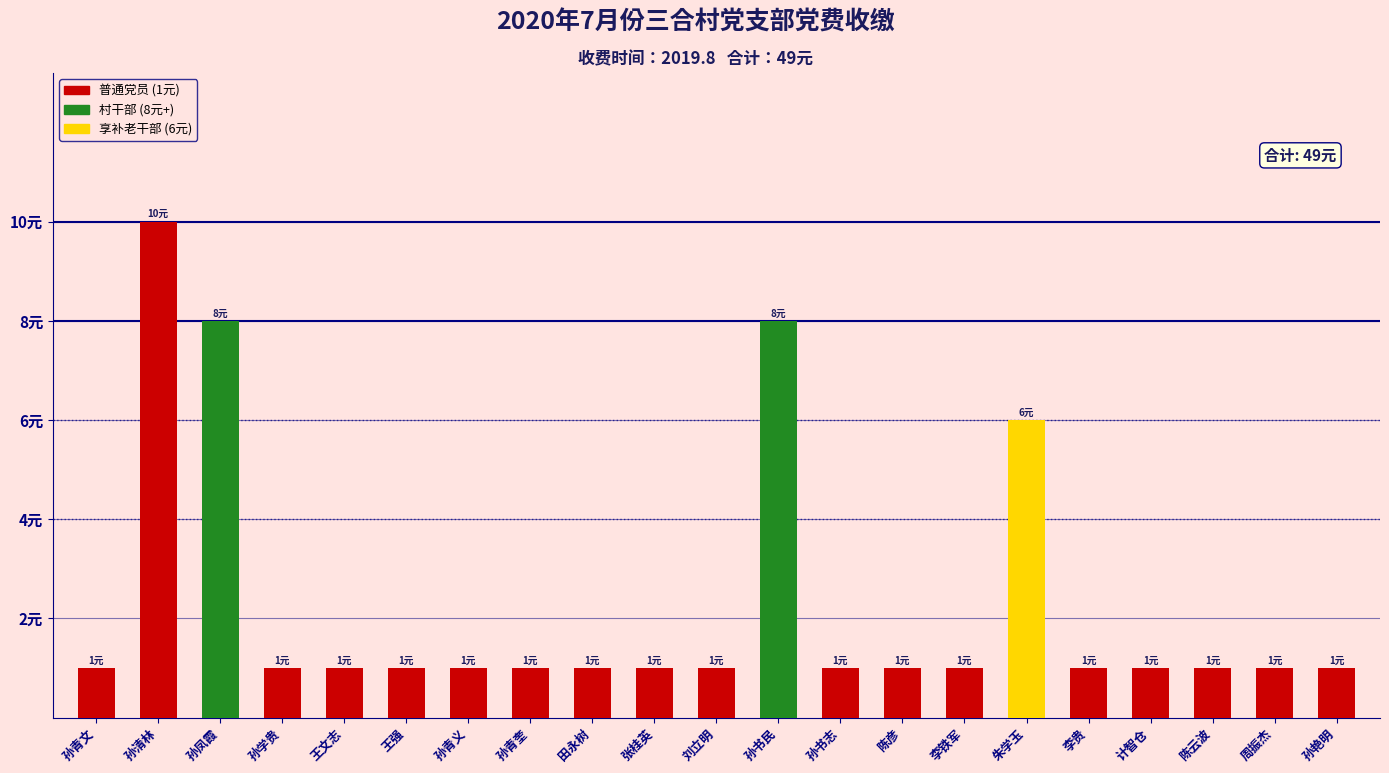

Read the value at 朱学玉.

6